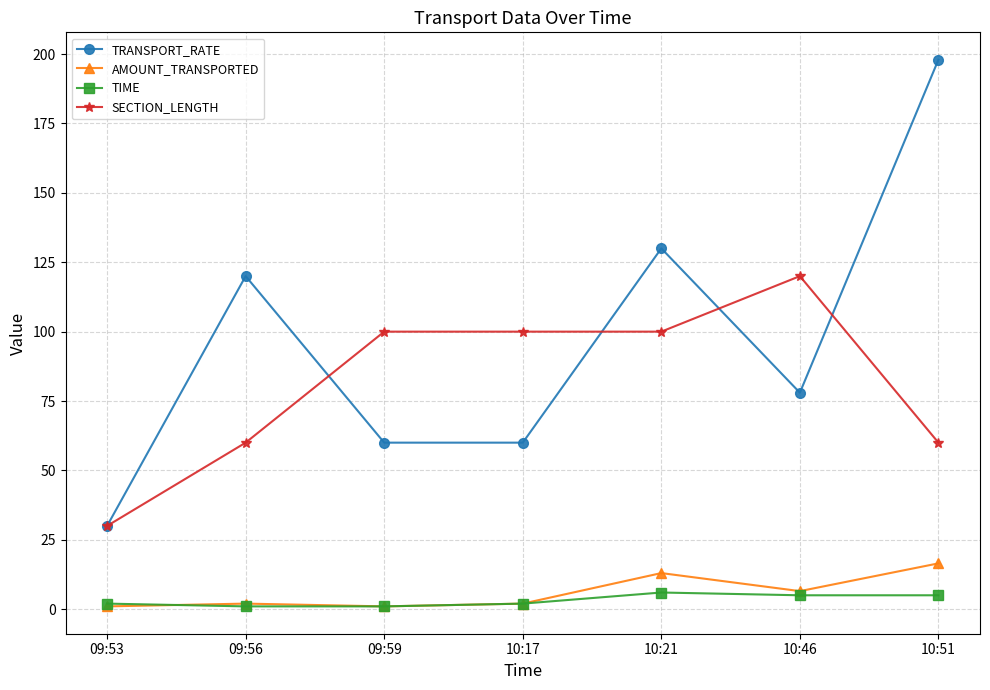

At how many categories does at least one series exceed 33?

6